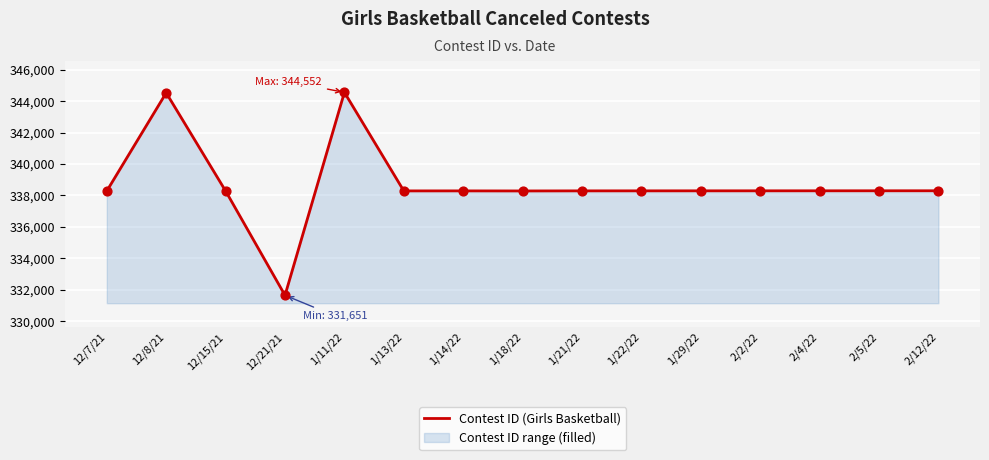

What is the change in value from 12/8/21 to 1/29/22?

-6230